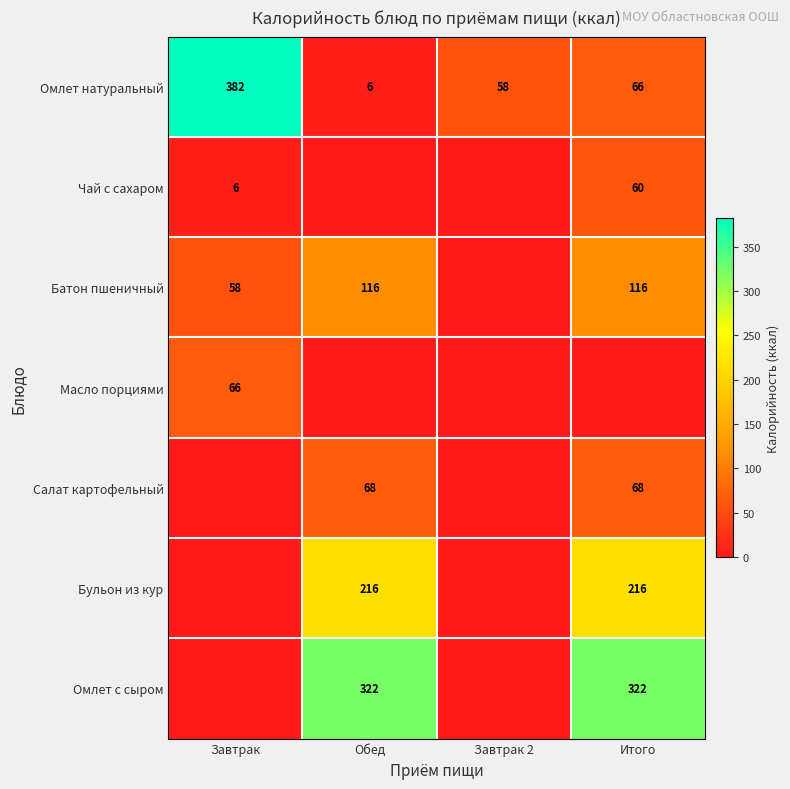

The value of Батон пшеничный at Обед is 116. True or false?

True